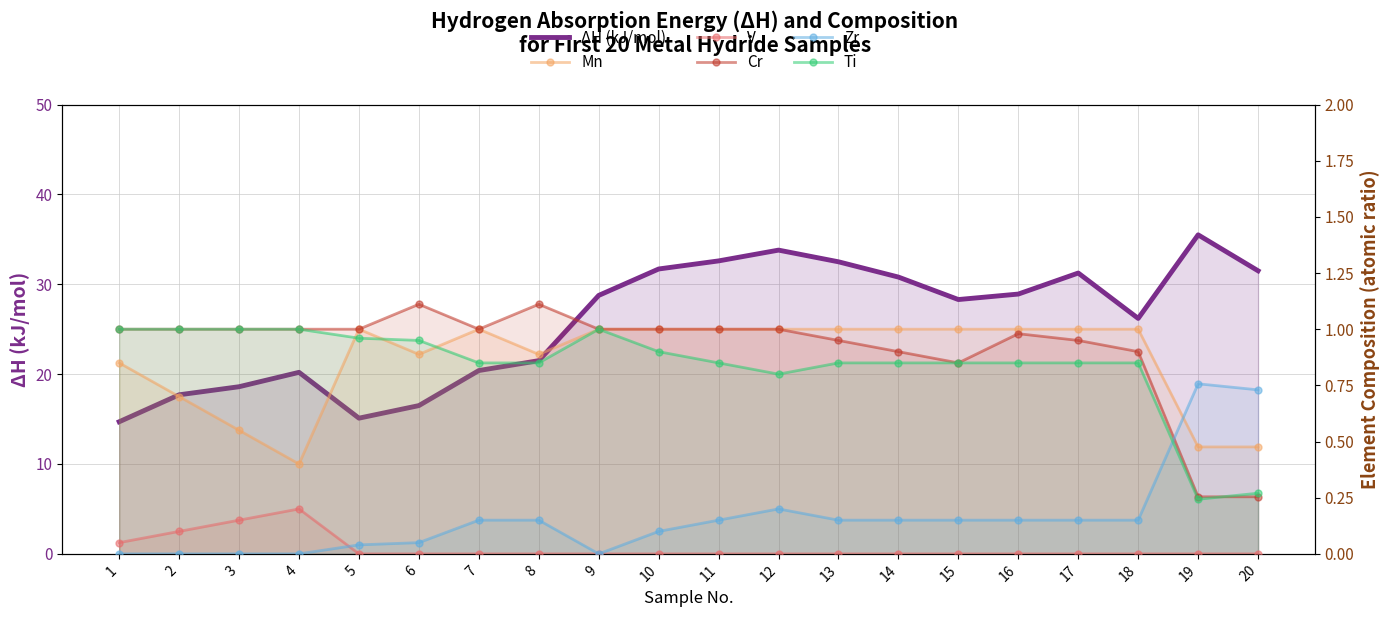

The Zr series shows 0.0 at 1. True or false?

True